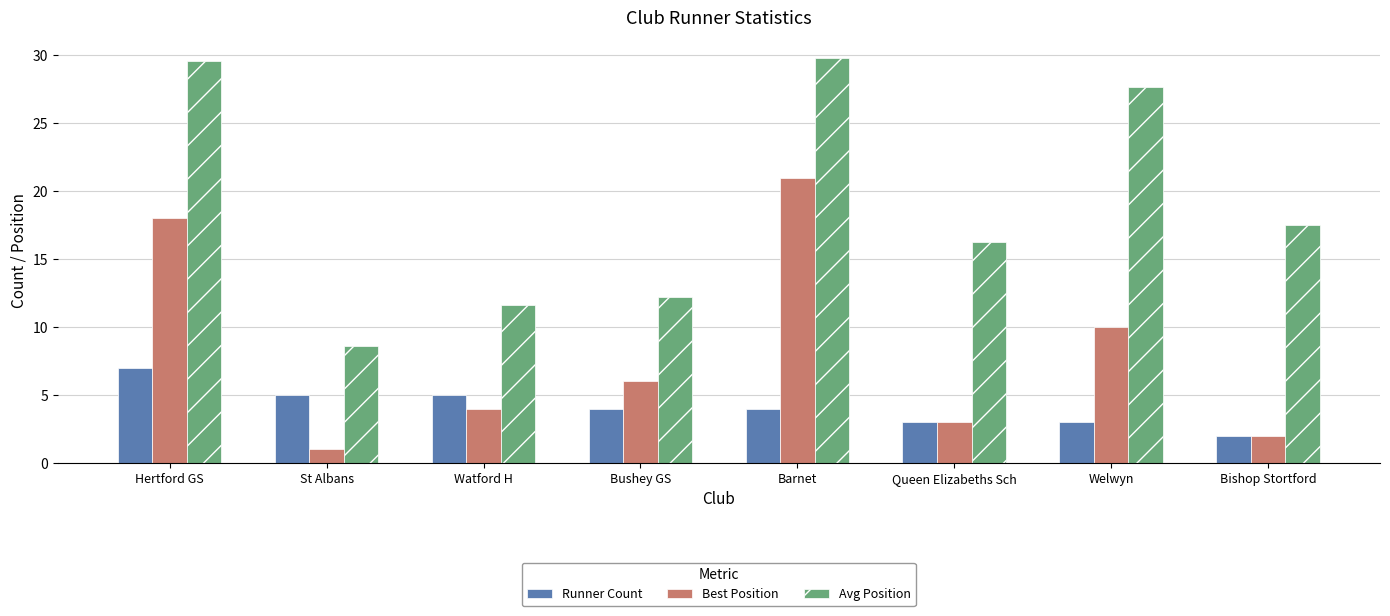

Reading left to right, transcribe all the data shown in this chart.

Runner Count: Hertford GS=7.0	St Albans=5.0	Watford H=5.0	Bushey GS=4.0	Barnet=4.0	Queen Elizabeths Sch=3.0	Welwyn=3.0	Bishop Stortford=2.0
Best Position: Hertford GS=18.0	St Albans=1.0	Watford H=4.0	Bushey GS=6.0	Barnet=21.0	Queen Elizabeths Sch=3.0	Welwyn=10.0	Bishop Stortford=2.0
Avg Position: Hertford GS=29.6	St Albans=8.6	Watford H=11.6	Bushey GS=12.2	Barnet=29.8	Queen Elizabeths Sch=16.3	Welwyn=27.7	Bishop Stortford=17.5